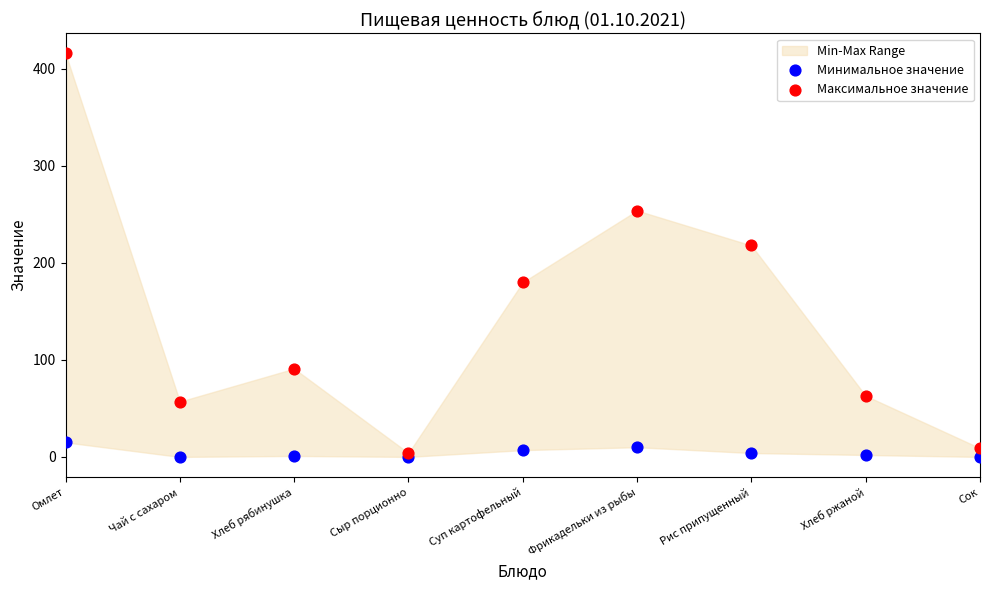

Which series reaches the minimum Y coordinate?

Минимальное значение